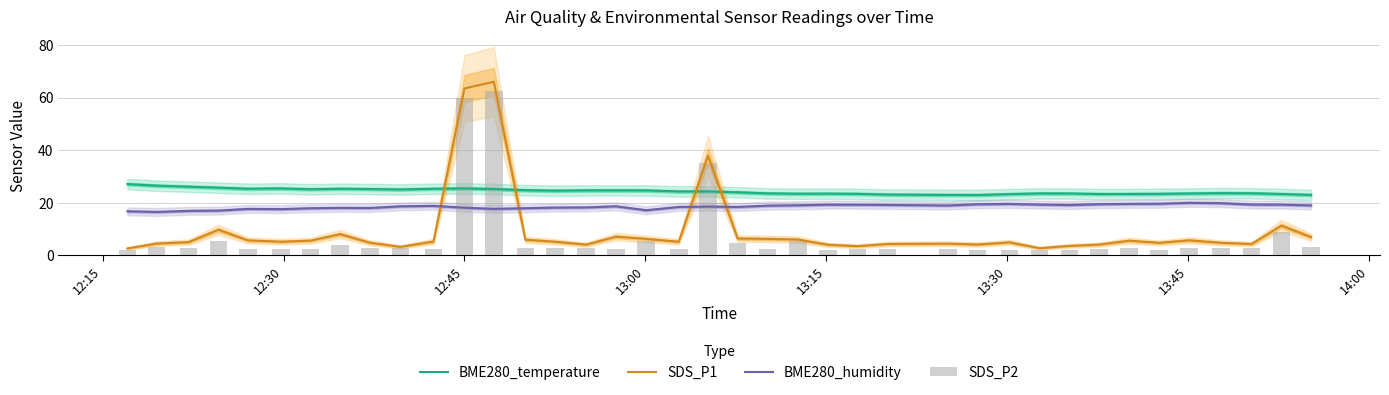

The SDS_P1 series shows 1.2 at 9. True or false?

False